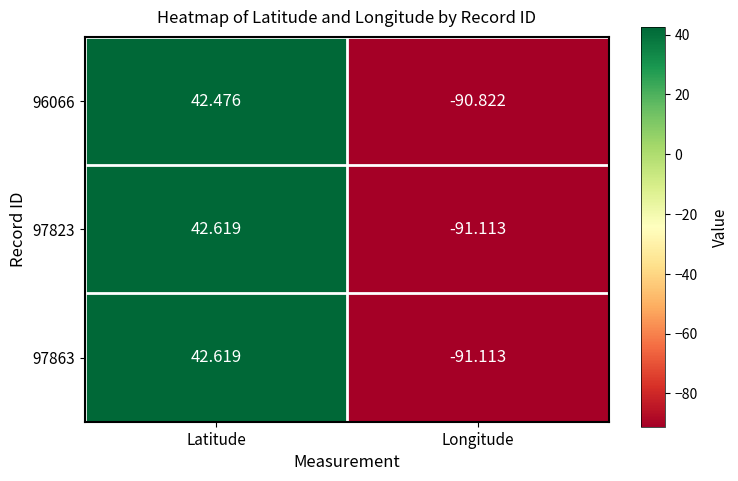

Is the value of 96066 at Longitude greater than the value of 97863 at Latitude?

No